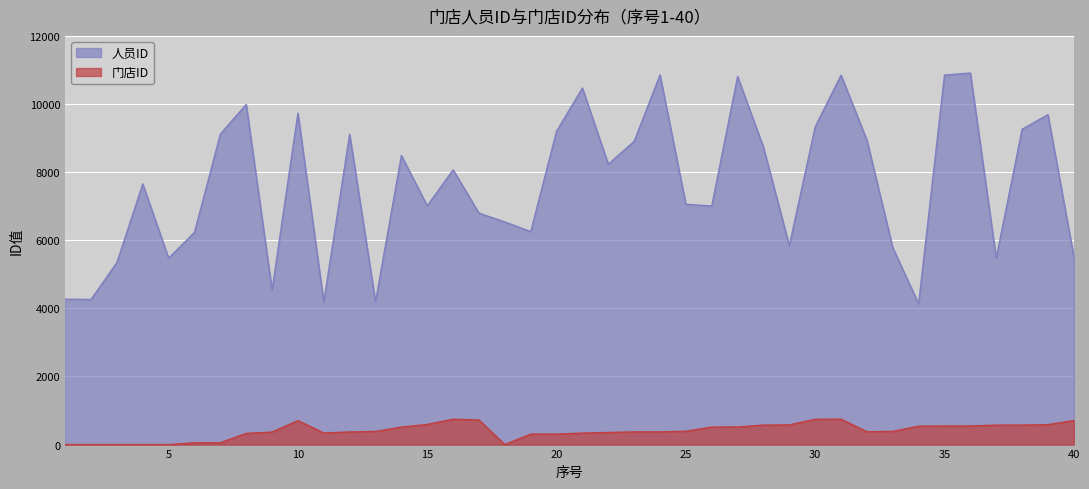

True or false: 人员ID has a value of 12827 at 20.

False